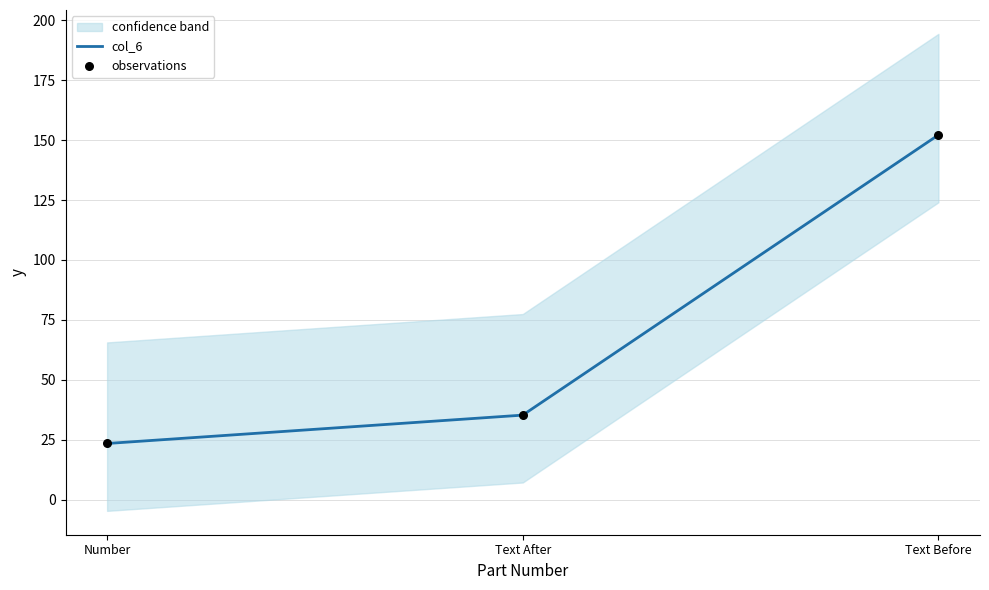

Which series has the largest Y range (max minus min)?

col_6